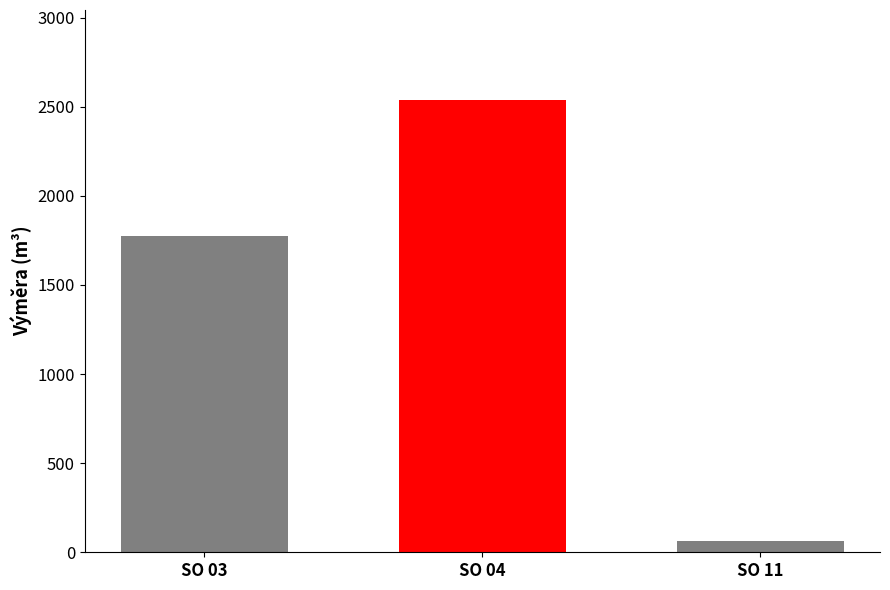

Rank the categories by value from highest to lowest.

SO 04, SO 03, SO 11